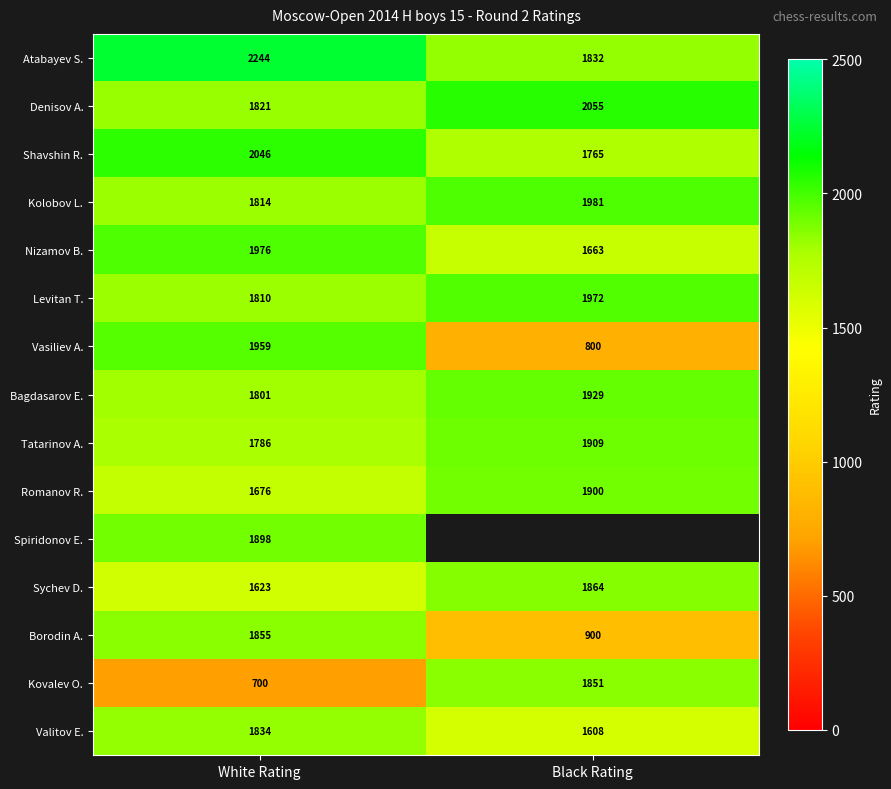

Which has a higher value, Black Rating or White Rating?

White Rating